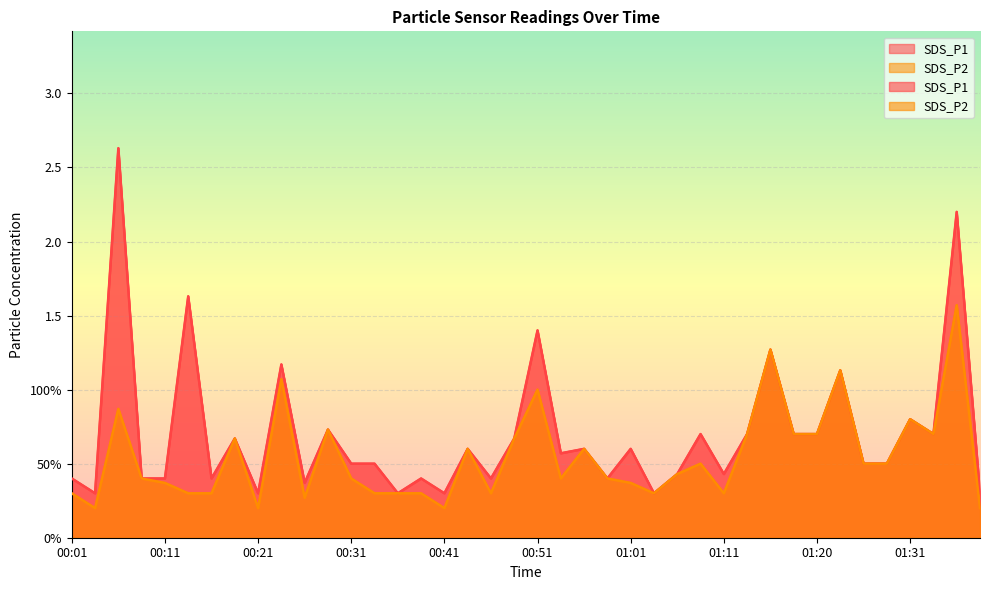

True or false: SDS_P1 has a value of 0.4 at 00:26.

True